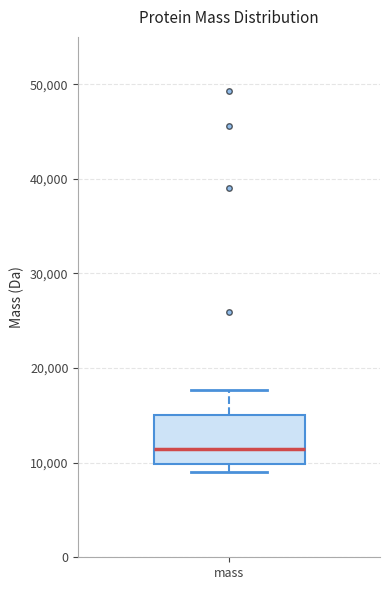

Read this box plot against the y-axis: the position of the median line, the range covered by the box, and the ends of both whiskers. The values are not printed on the chart, so give them approximately, as read against the axis.

median 11000, box 10000 to 15000, whiskers 9000 to 18000